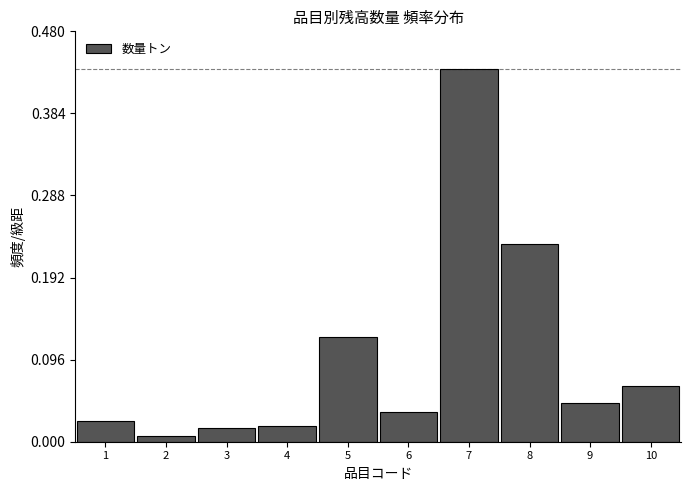

Is it true that the value at 5 is 0.2?

False